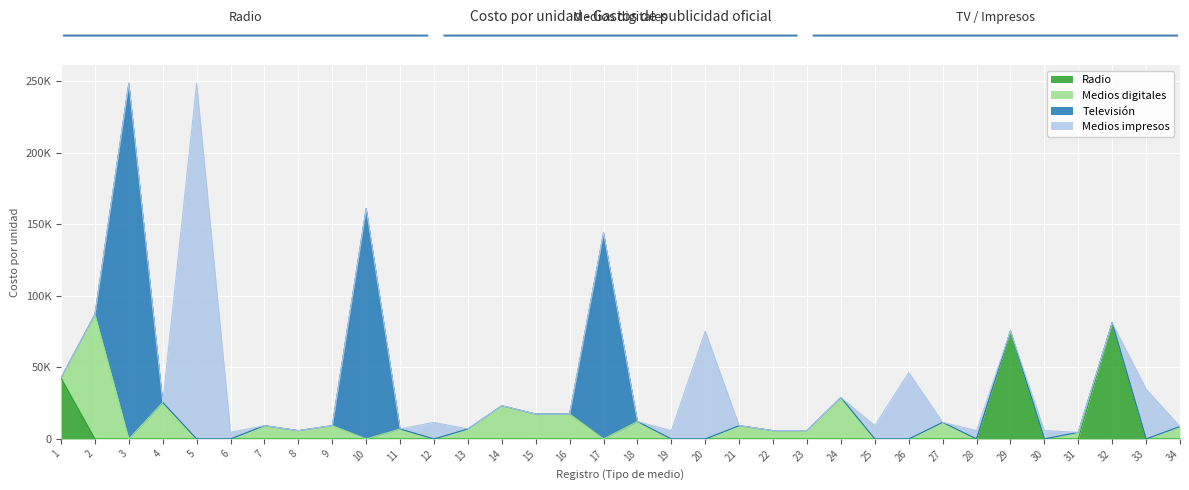

What is the total value across all series at 11?

6960.0